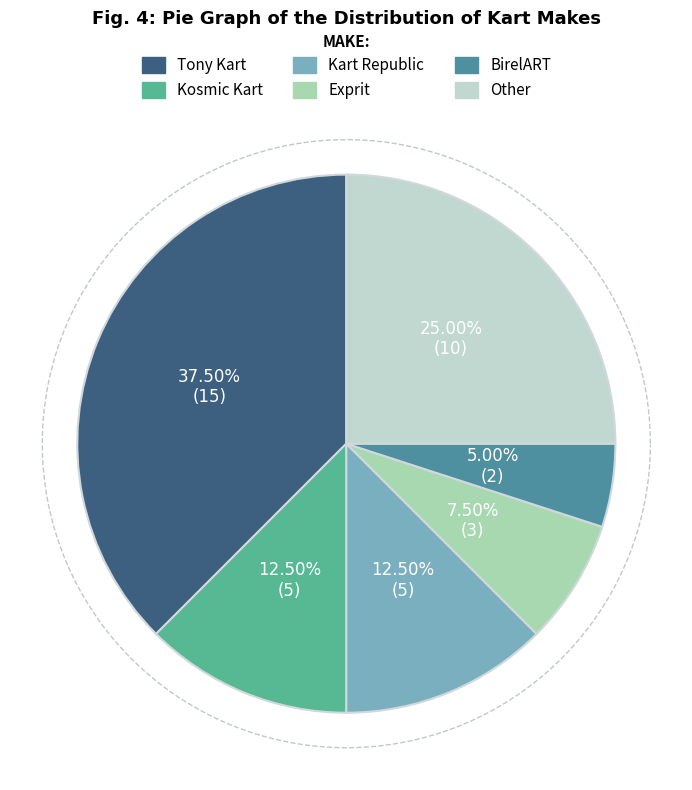

To the nearest percent, what is the combined percentage of Exprit and Other?

32%